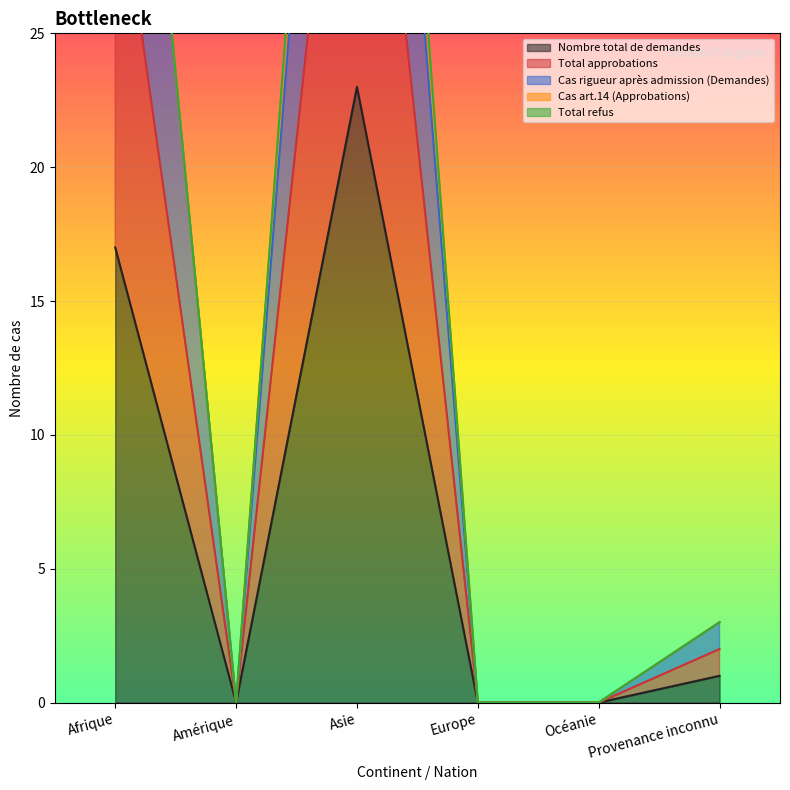

What is the label of the 1st point from the right?

Provenance inconnu